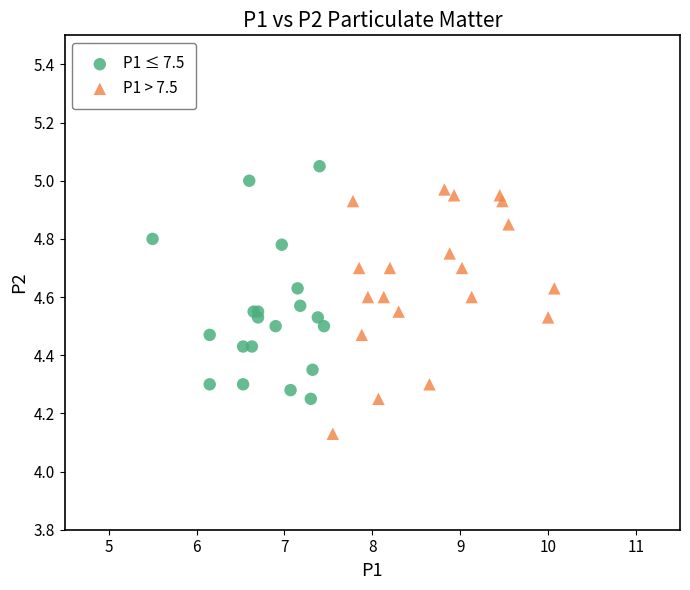

Which series reaches the maximum Y coordinate?

P1 ≤ 7.5